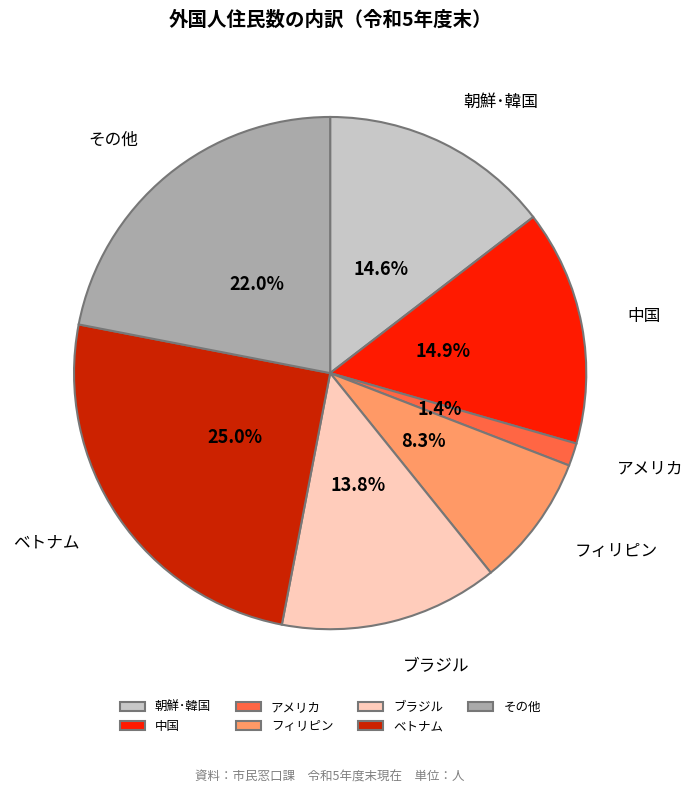

To the nearest percent, what is the combined percentage of アメリカ and 中国?

16%